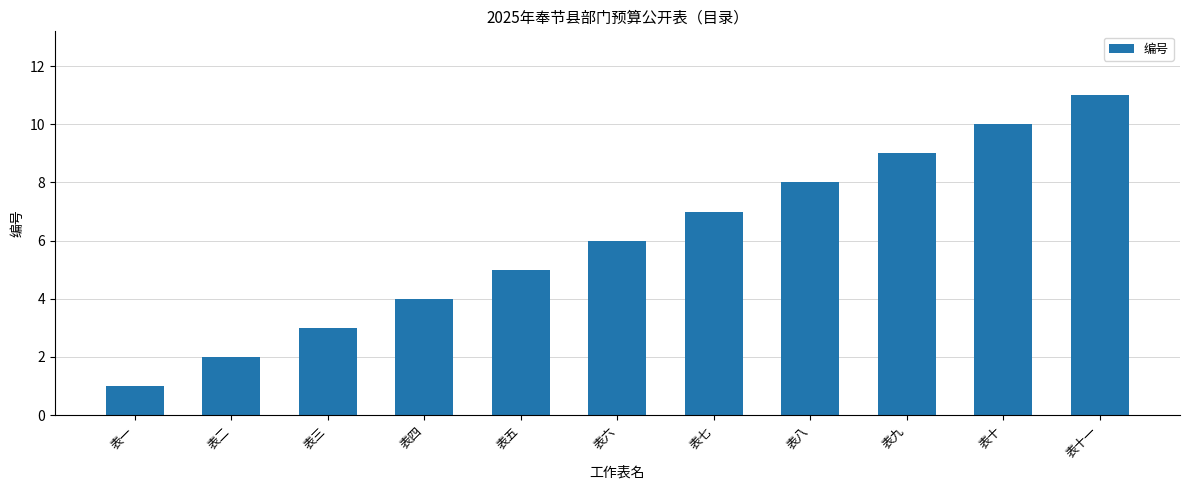

Which has a higher value, 表七 or 表十一?

表十一